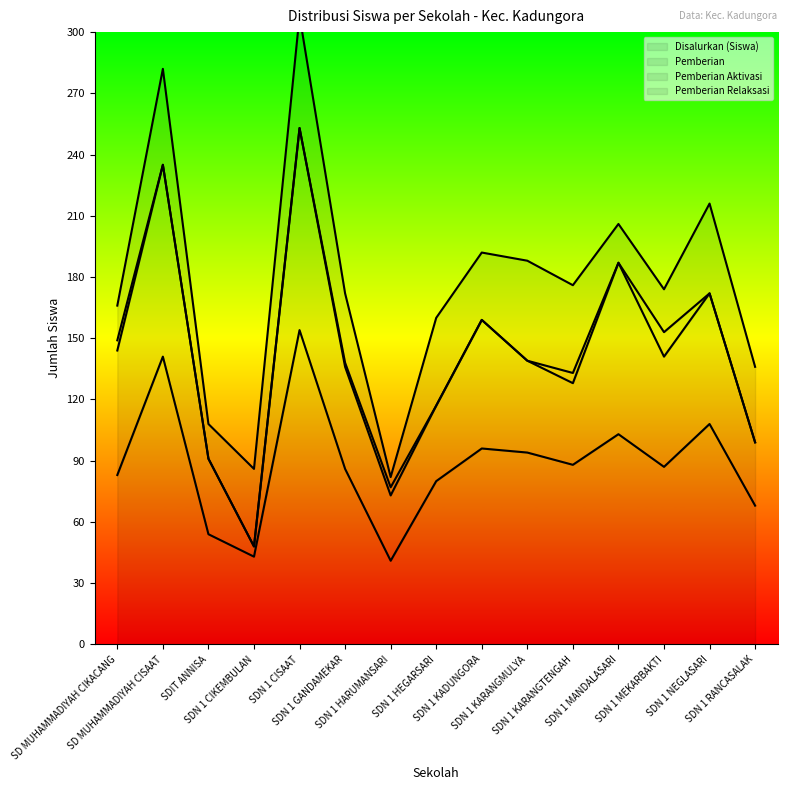

True or false: Pemberian Aktivasi has more than 1 points higher than both neighbors.

True